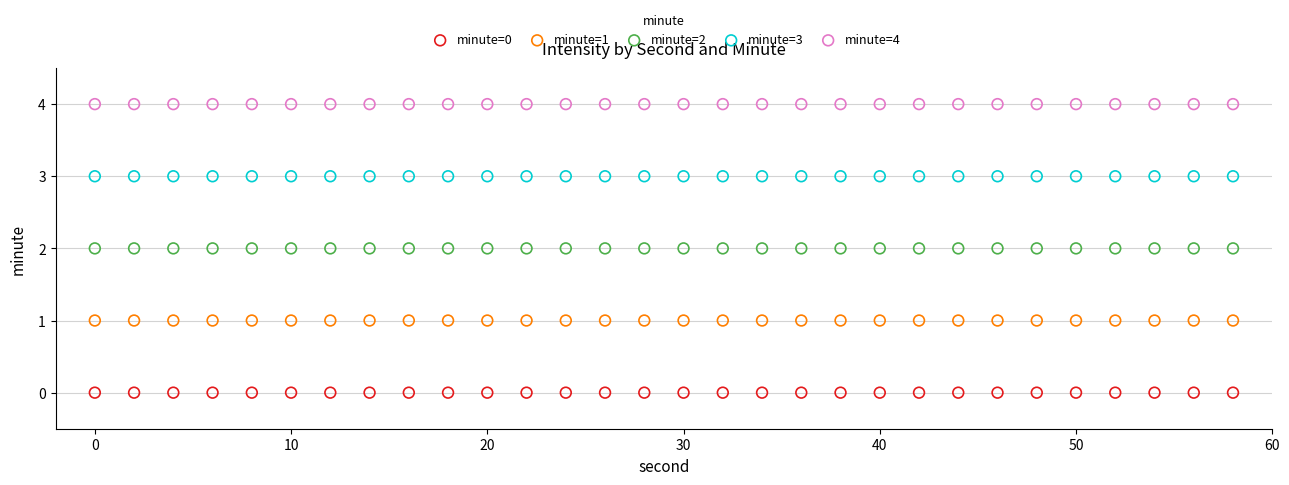

Which series reaches the maximum Y coordinate?

minute=4